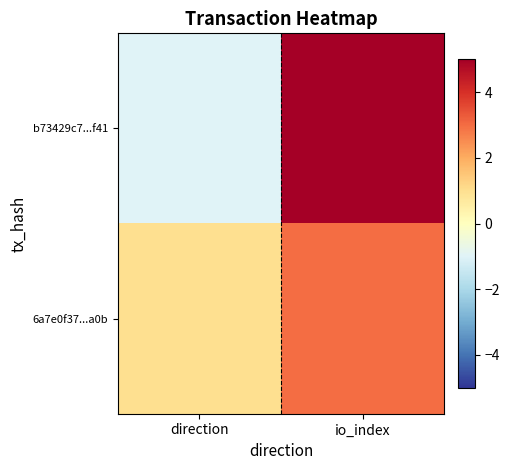

Which label corresponds to the smallest value in the chart?

direction